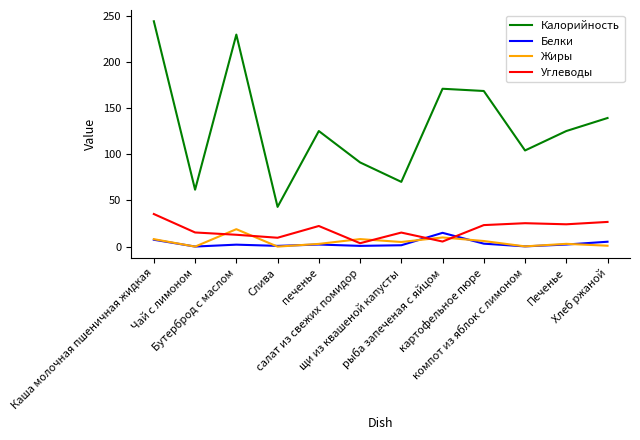

True or false: Белки and Калорийность intersect in this chart.

False